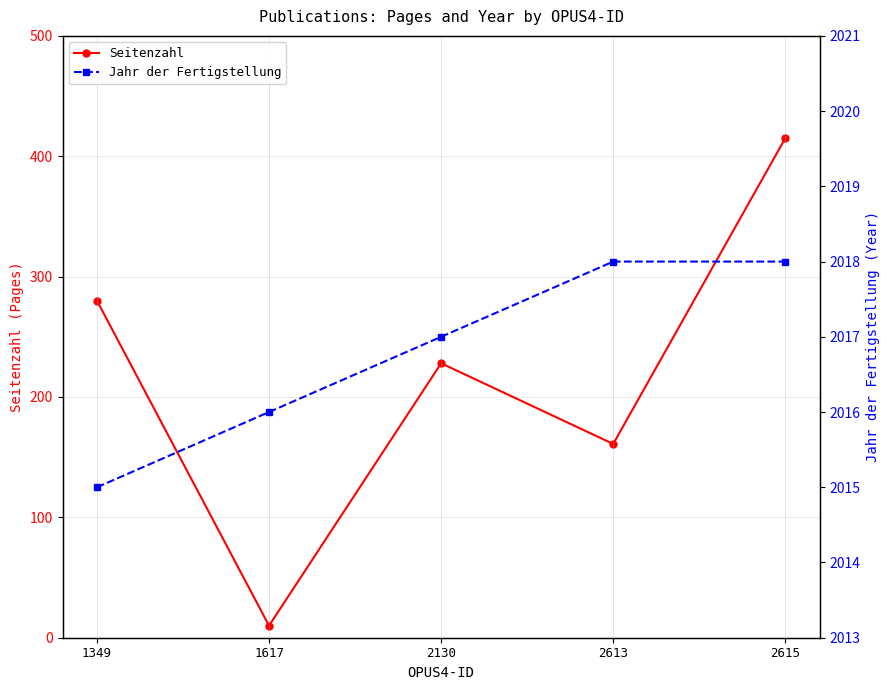

What is the average value of the Jahr der Fertigstellung series?

2017